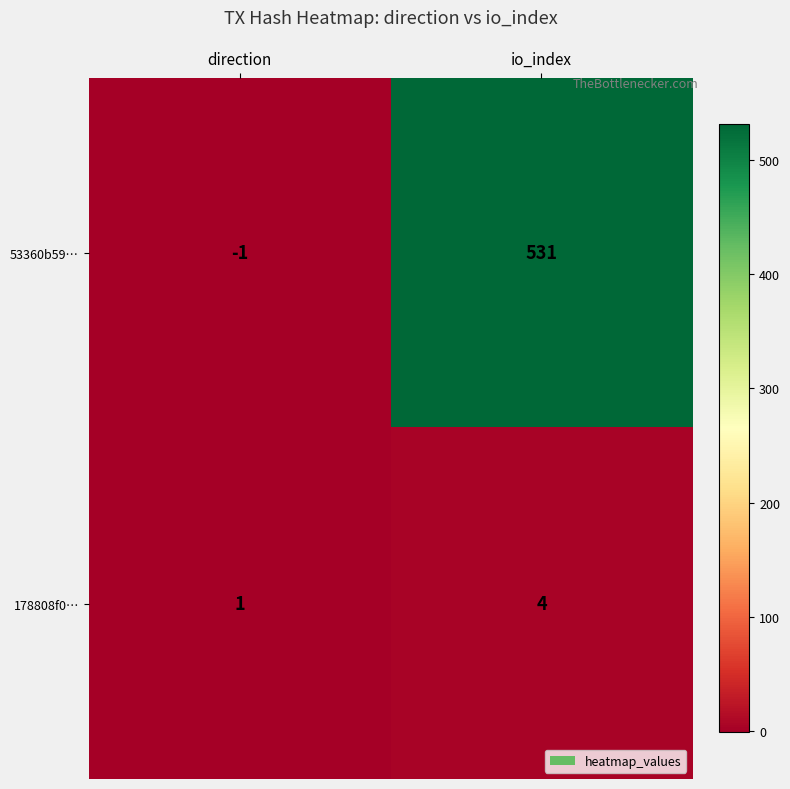

True or false: 53360b59… has a value of -1 at direction.

True